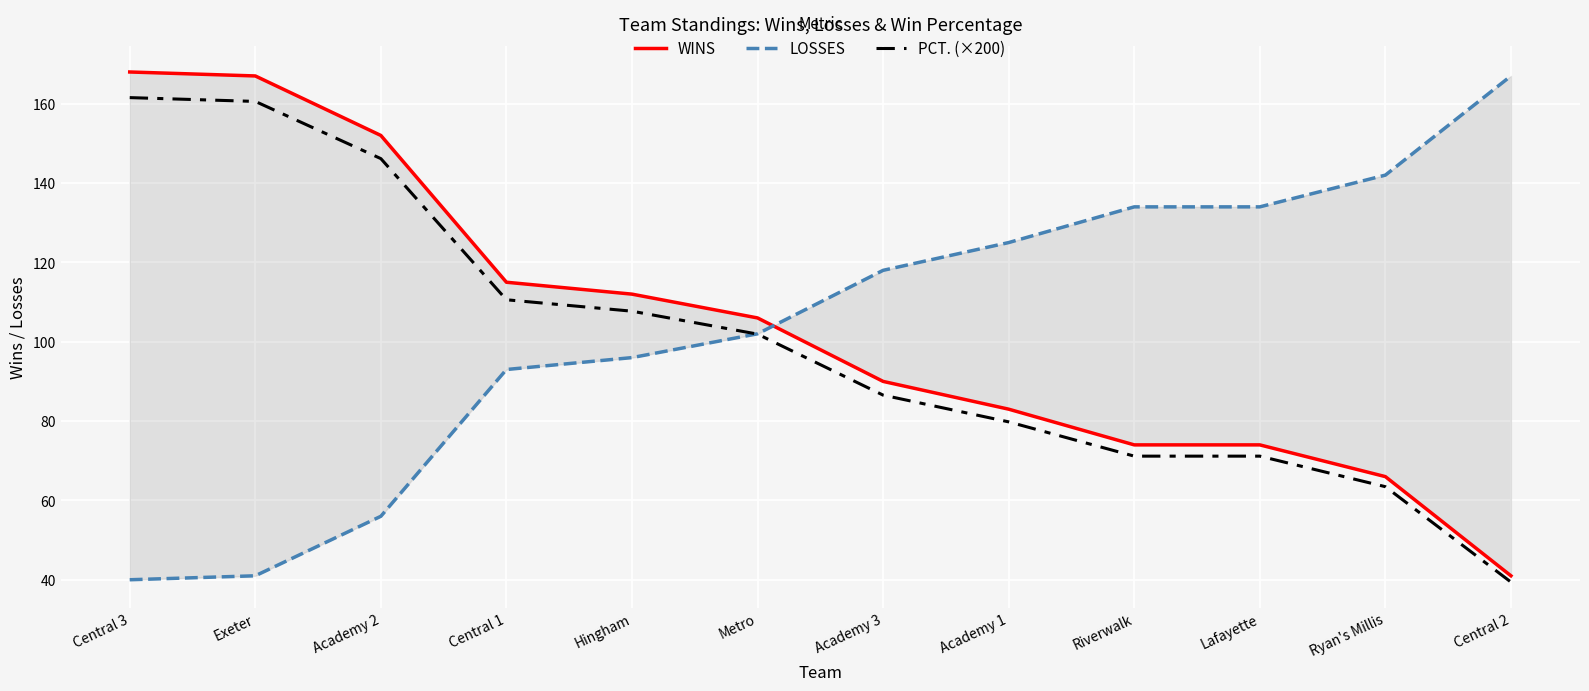

What is the greatest value displayed?

168.0